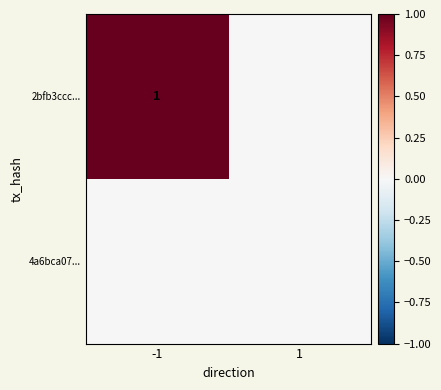

The value of 2bfb3ccc... at -1 is 2. True or false?

False